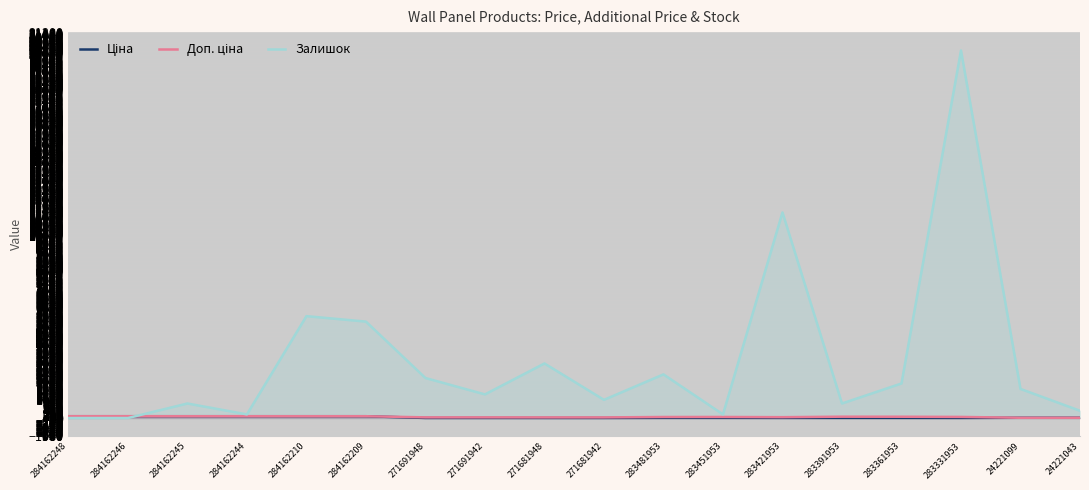

What is the sum of all Залишок values?

58200.0